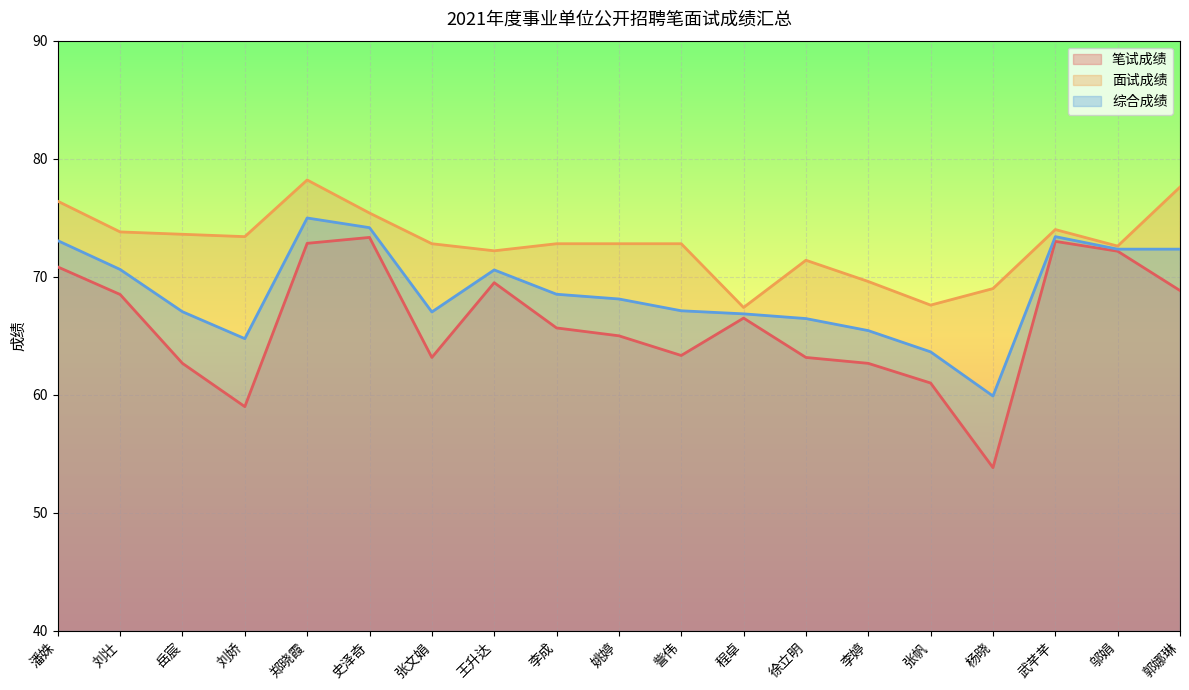

What is the spread (max minus min) of values at 杨晓?

15.2